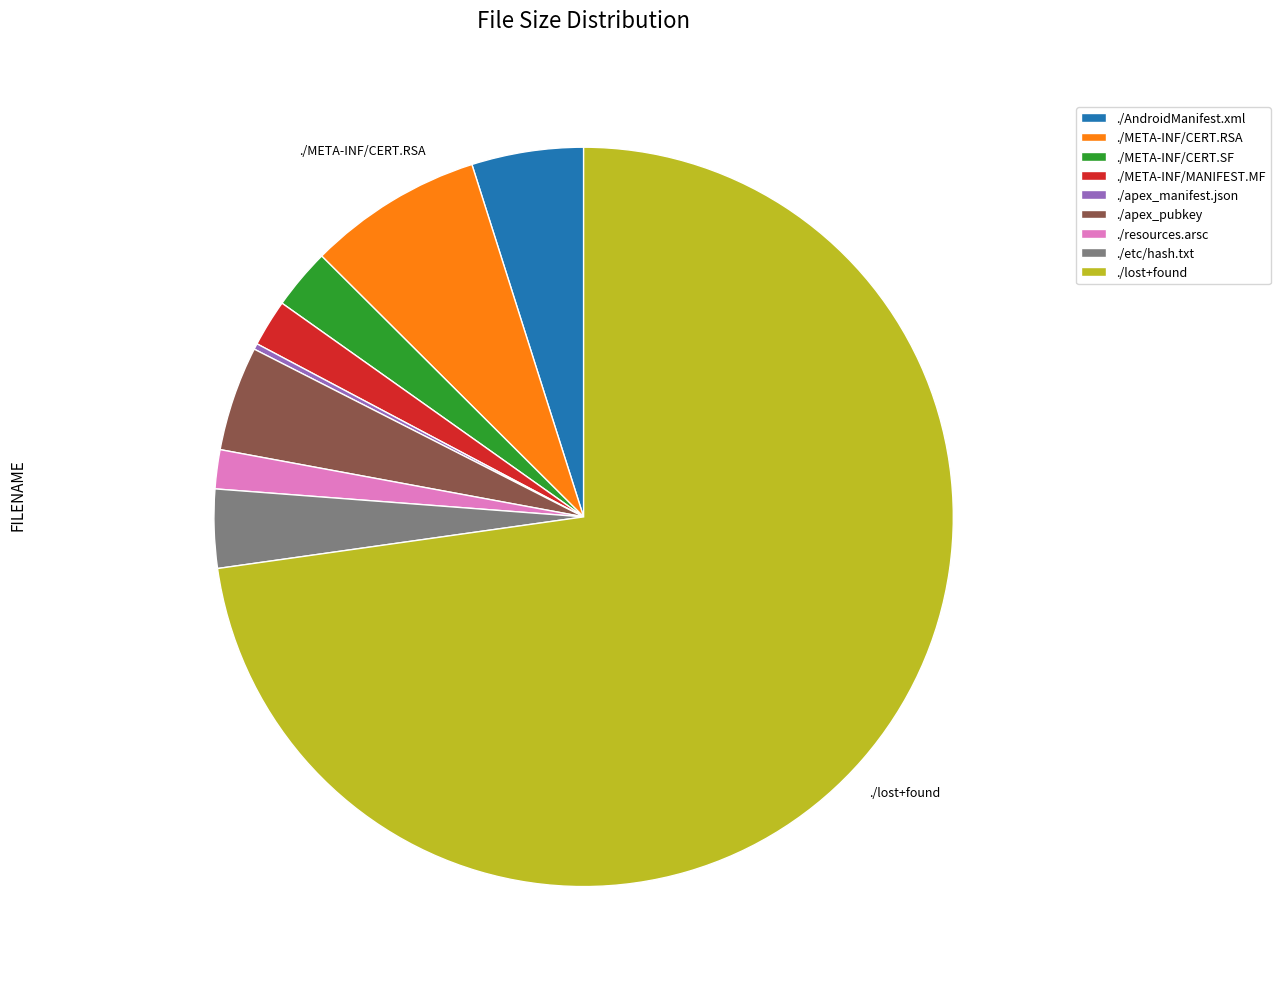

What is the majority slice?

./lost+found